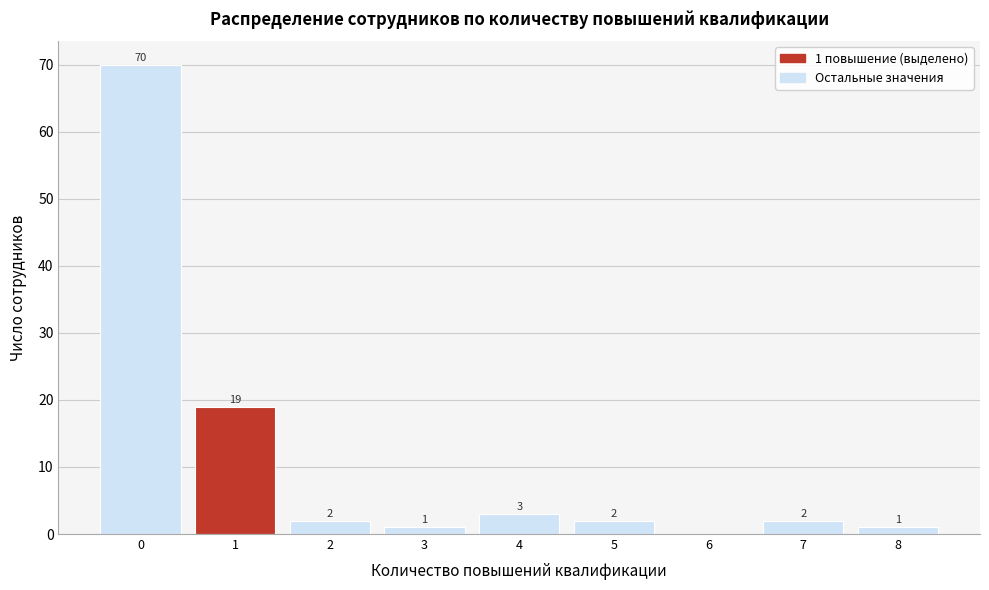

Reading right to left, what are all the values shown in this chart?

8=1	7=2	6=0	5=2	4=3	3=1	2=2	1=19	0=70